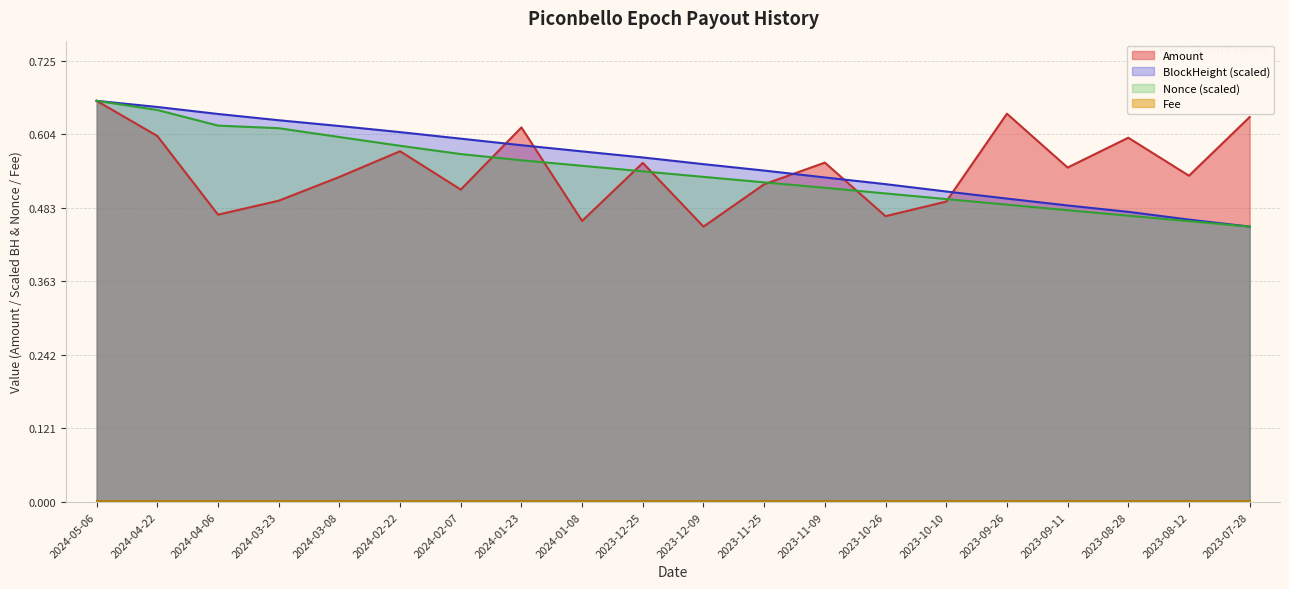

What is the label of the 13th point from the right?

2024-01-23